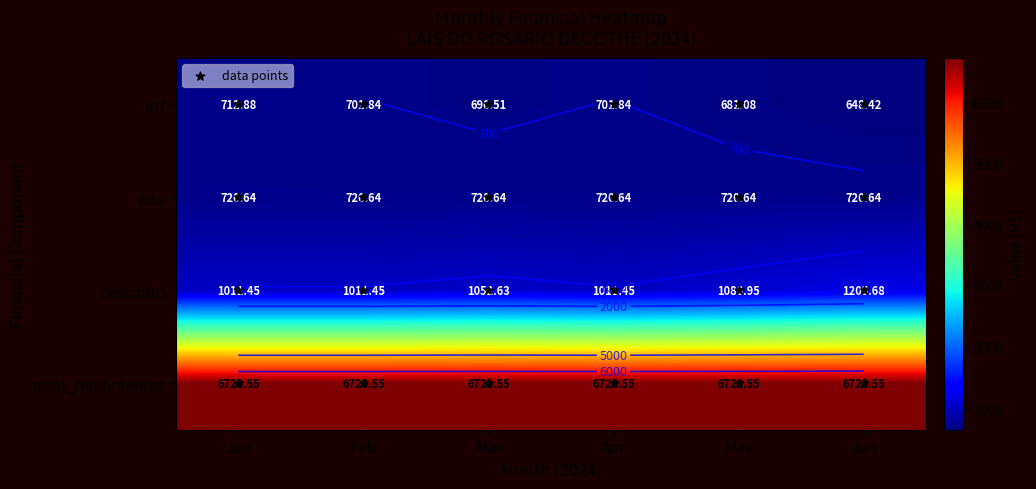

How many values are below 701?

3